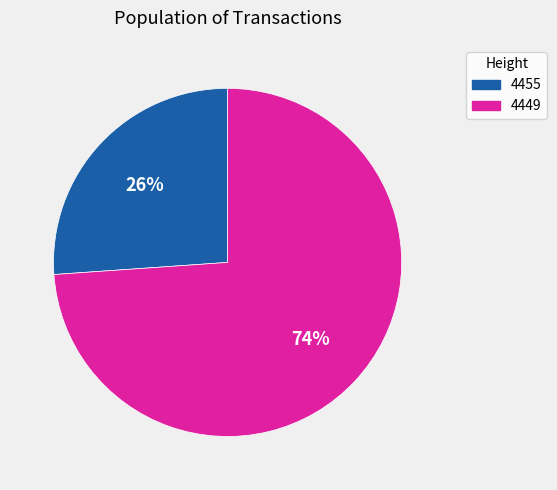

How many segments does this pie chart have?

2